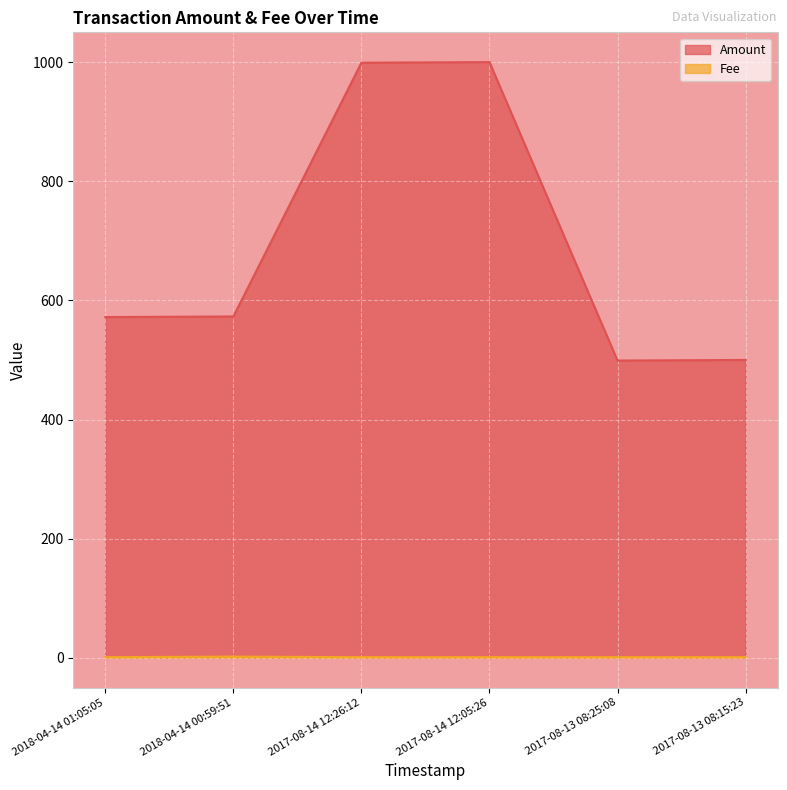

True or false: Fee and Amount cross at least once.

False